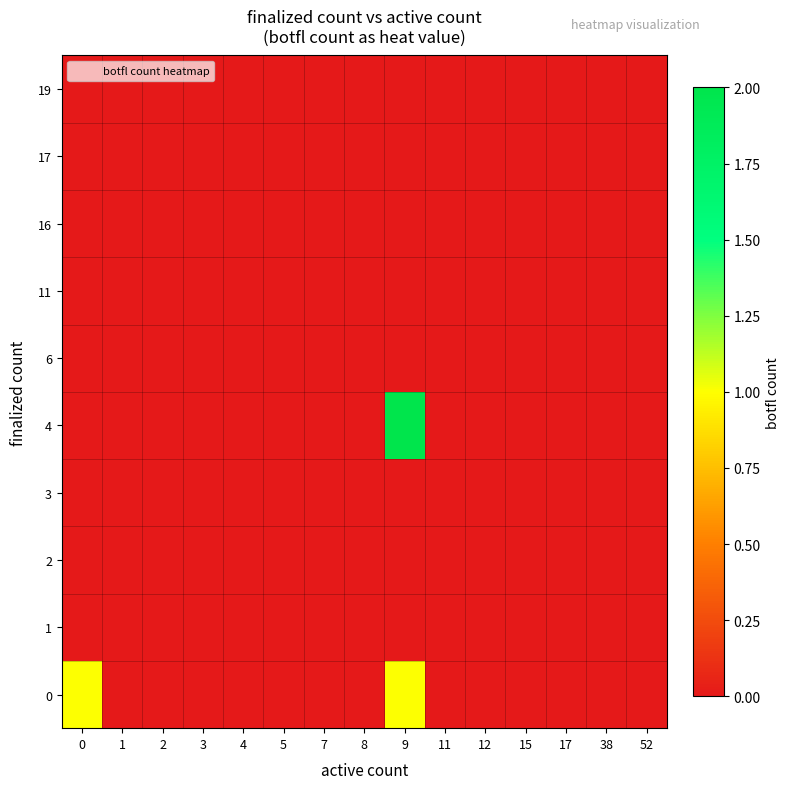

At which category is the sum across all series the highest?

9